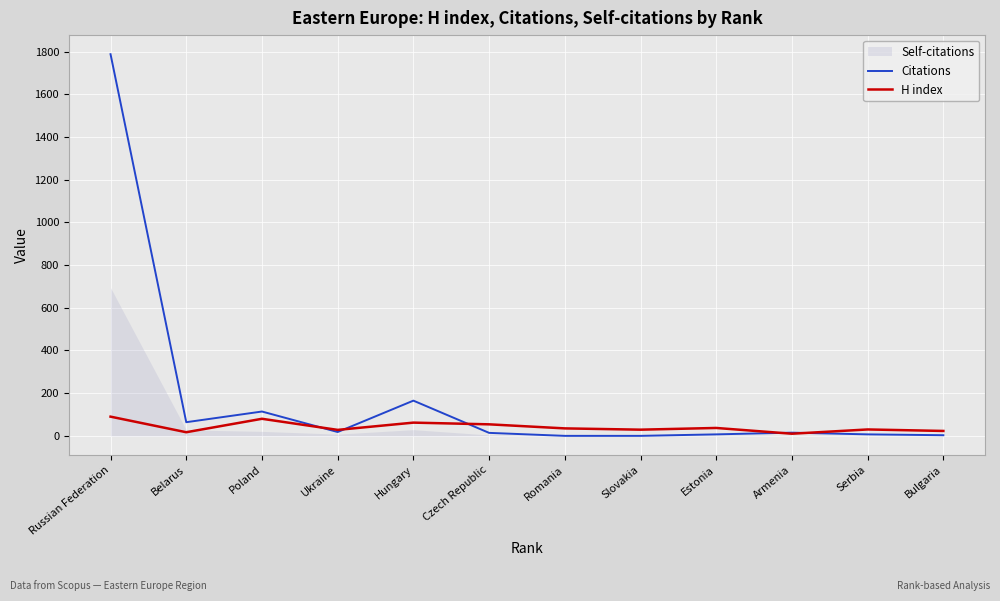

What is the sum of all Citations values?

2195